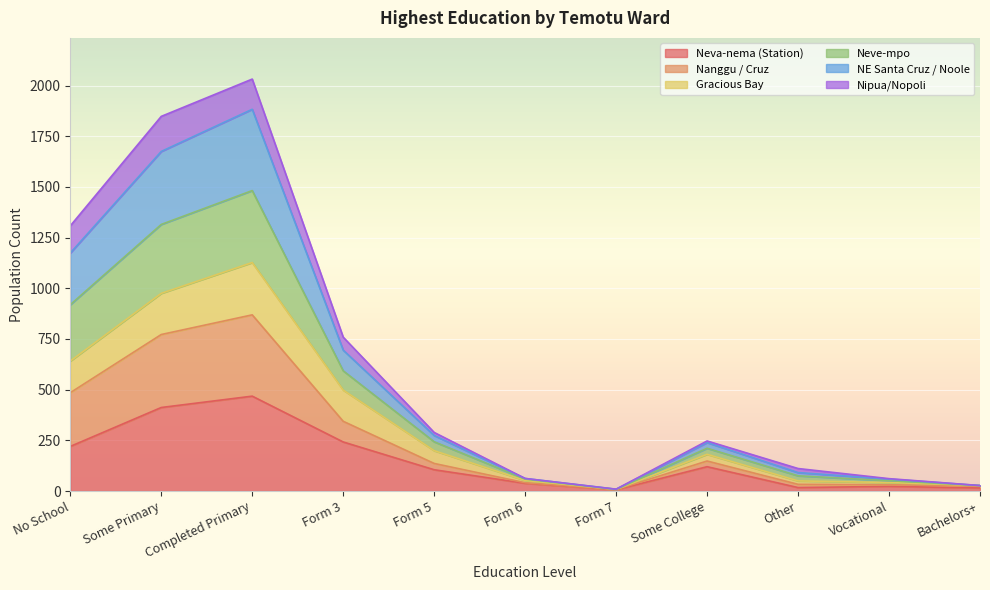

What is the label of the 5th point from the left?

Form 5